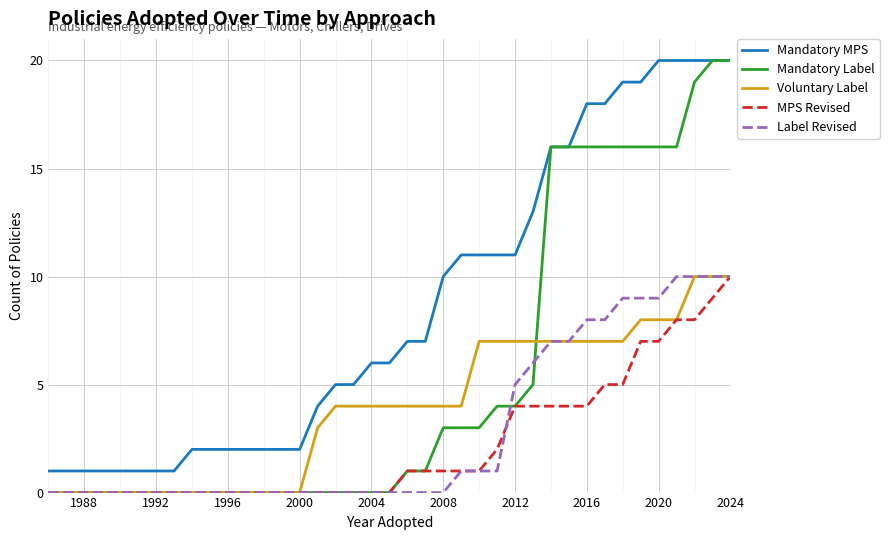

Which series has the largest total across all categories?

Mandatory MPS